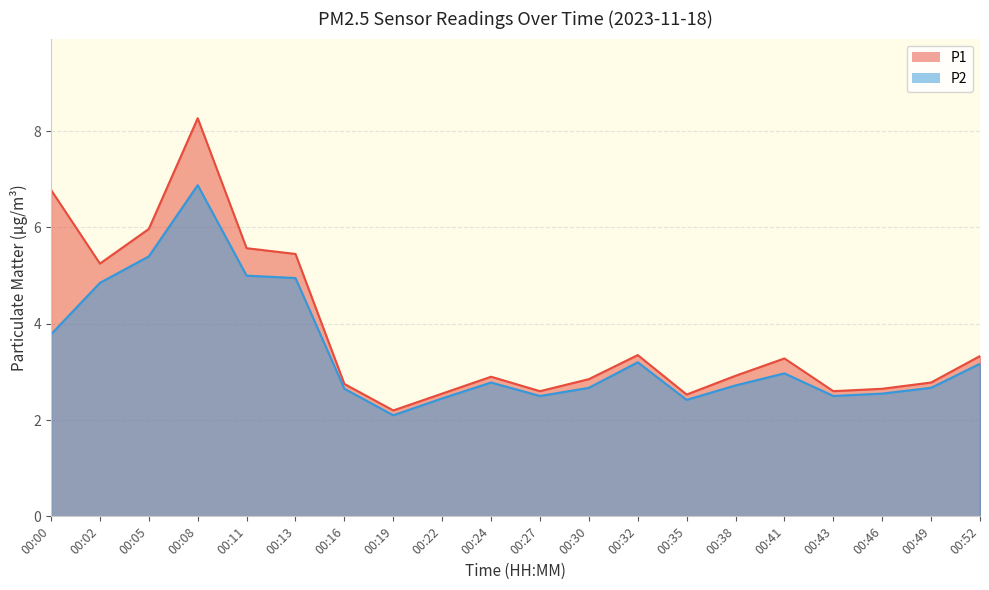

Does the chart display data point markers on the line(s)?

No